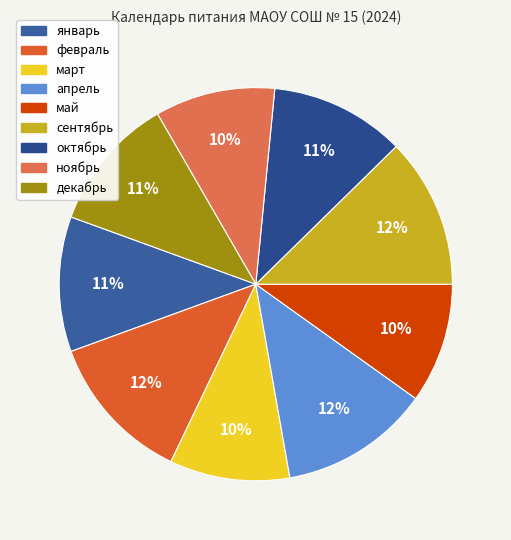

How many segments does this pie chart have?

9